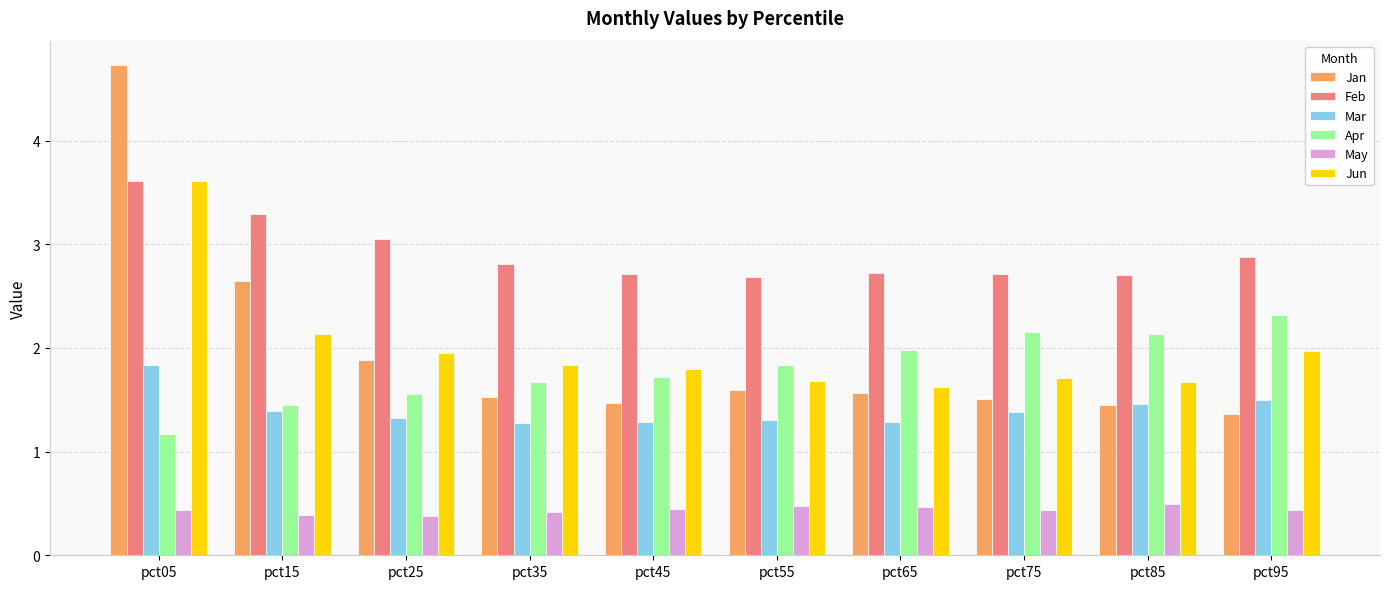

The value of May at pct05 is 0.1. True or false?

False